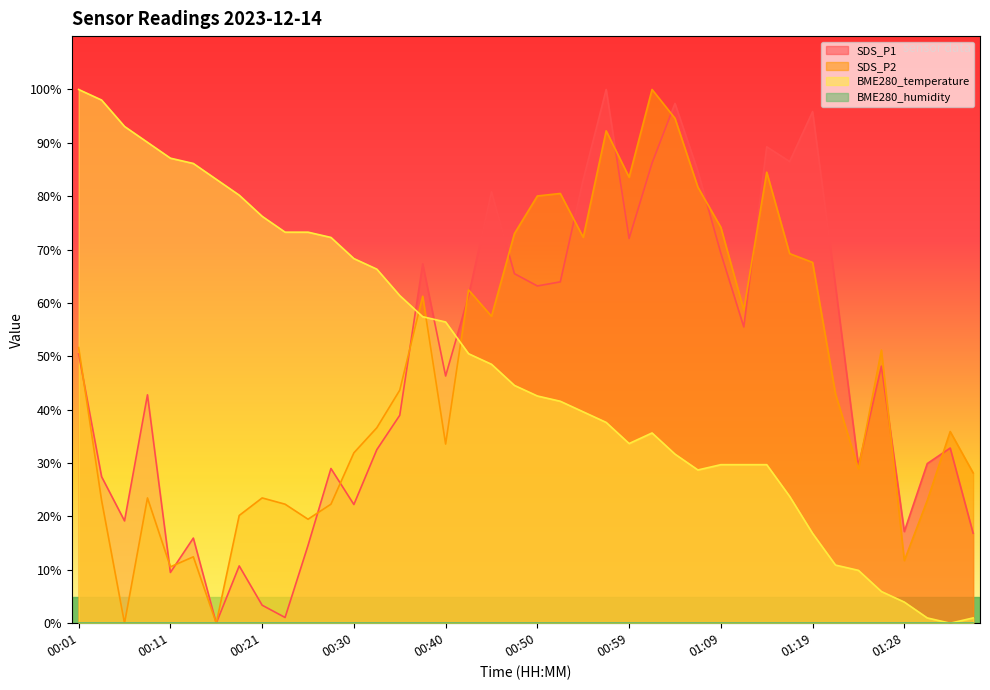

How many interior local peaks does the BME280_temperature series have?

1